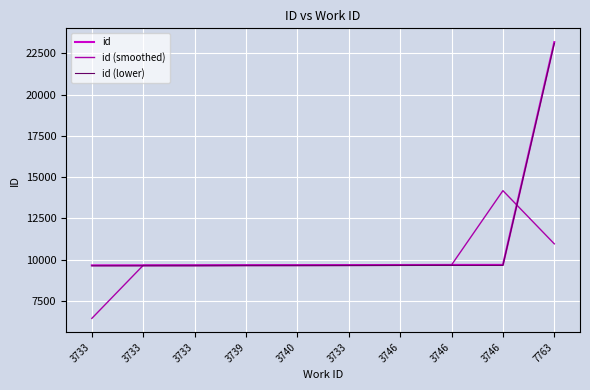

What is the total value across all series at 3733?

25702.1